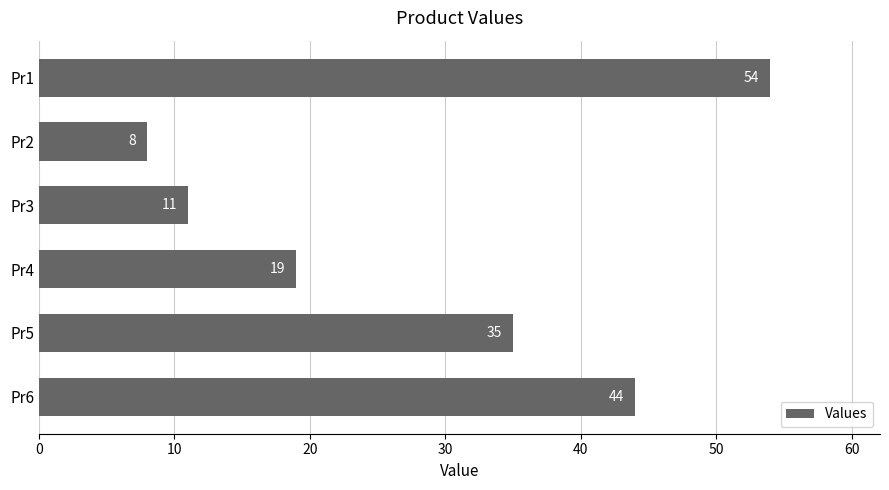

Count the number of data series in this chart.

1